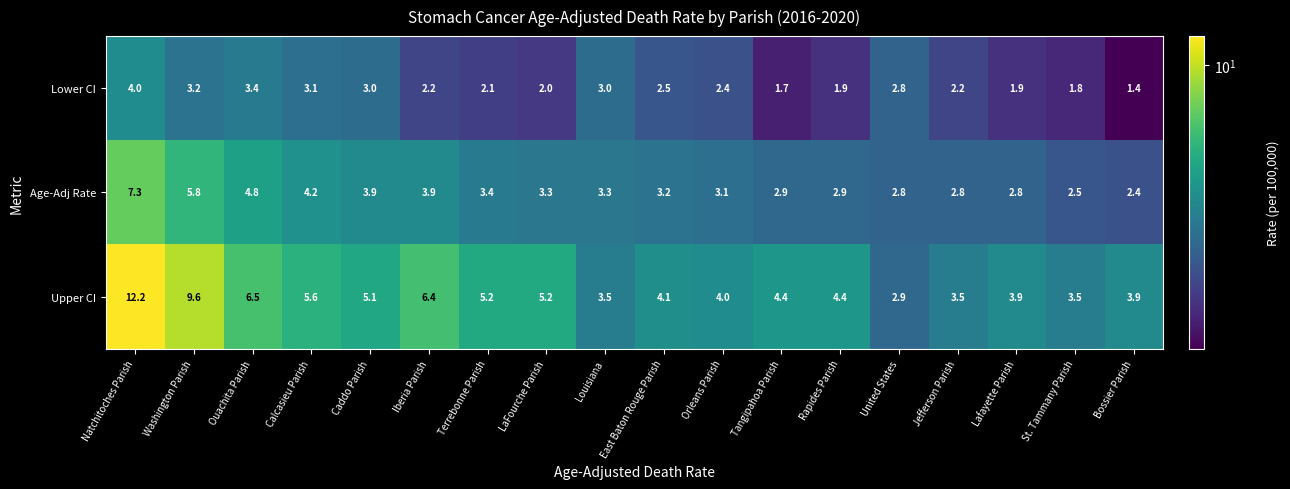

Which series changed the most between Caddo Parish and LaFourche Parish?

Lower CI